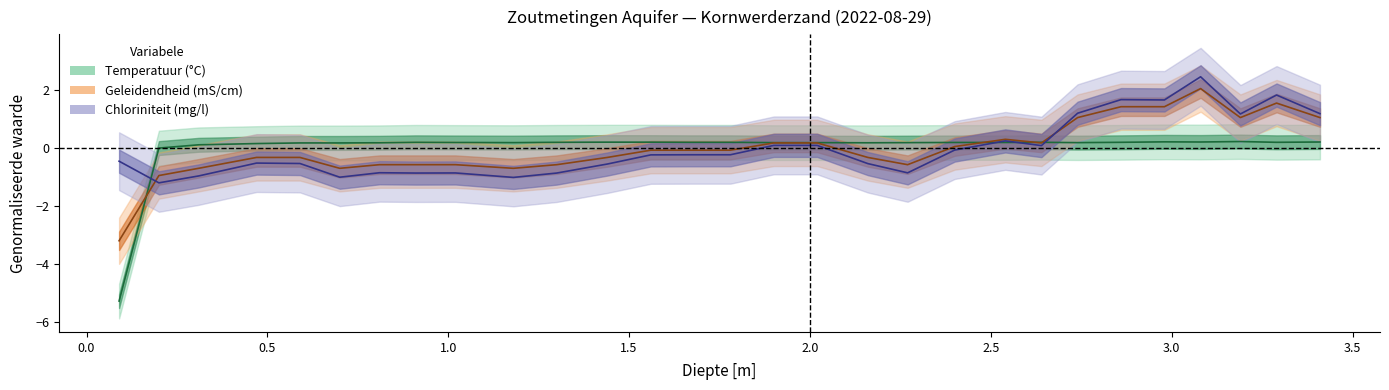

At how many categories does at least one series exceed -3?

29